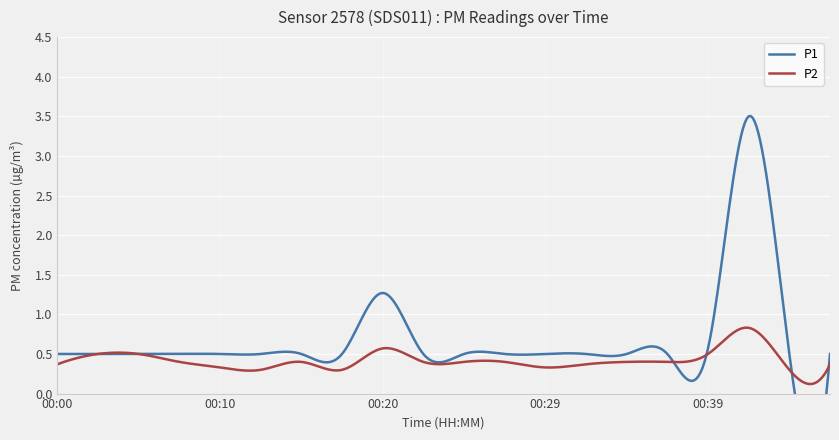

What is the difference between the highest and lowest values at 00:10?

0.2